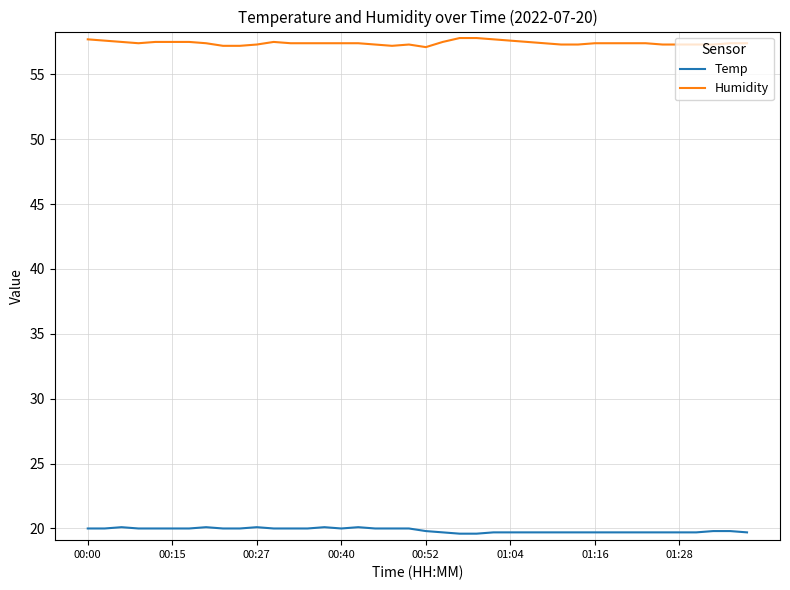

List the series in order of their overall mean, highest first.

Humidity, Temp